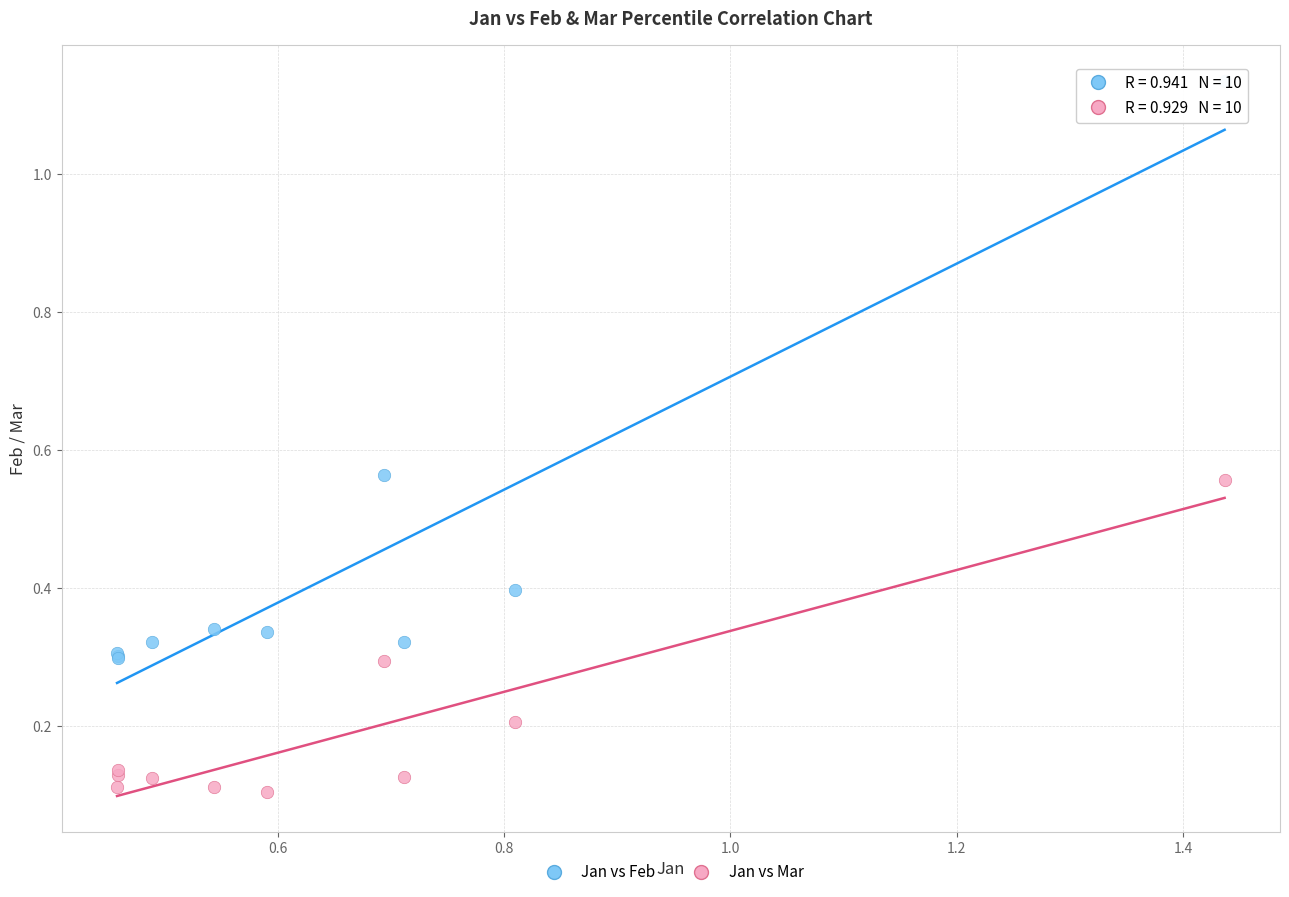

Which series reaches the maximum Y coordinate?

Jan vs Feb